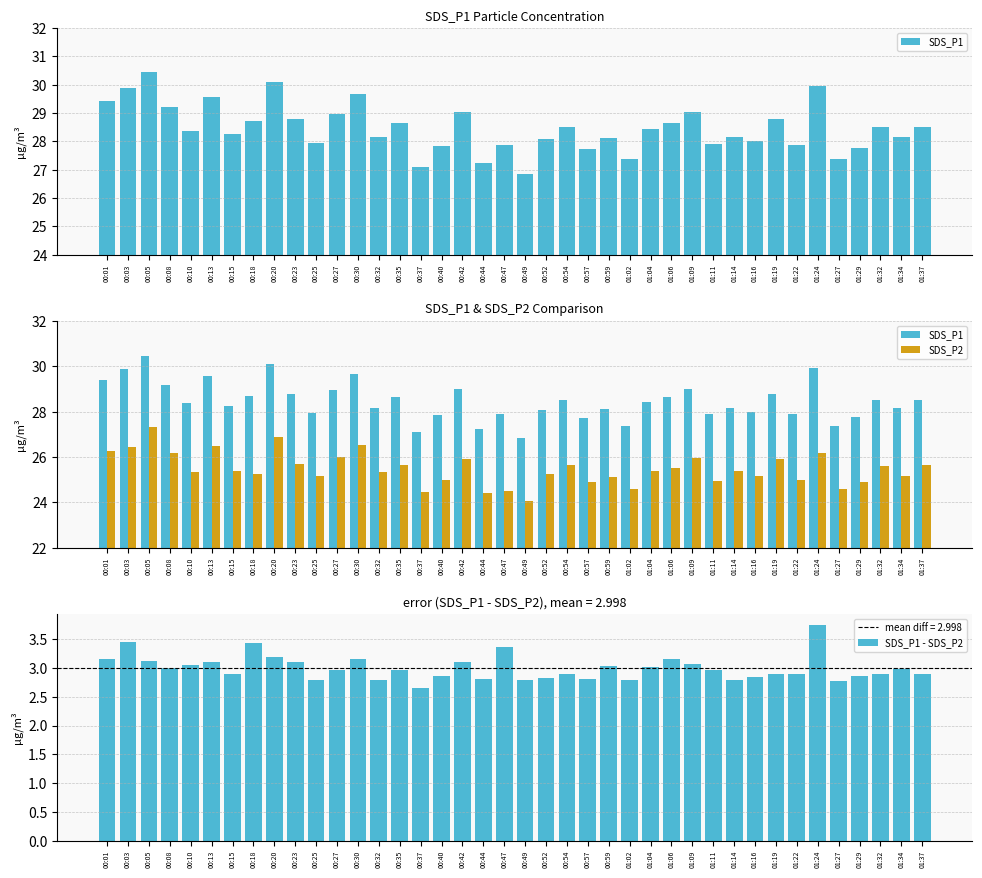

The SDS_P2 series shows 7.3 at 01:11. True or false?

False